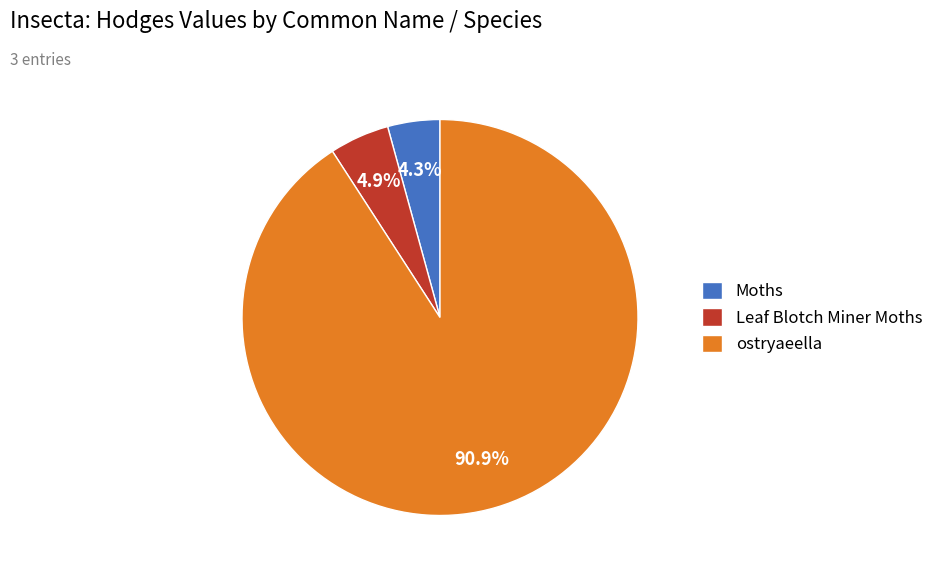

What is the smallest slice in the pie chart?

Moths